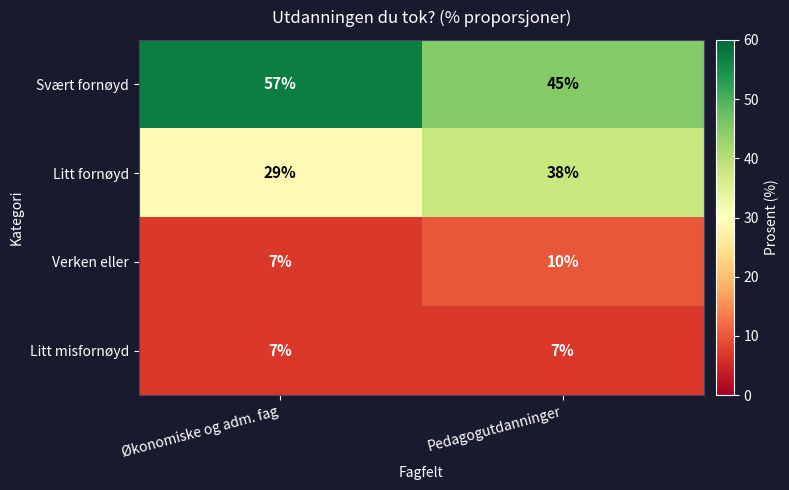

Reading right to left, extract all data points from this chart.

Svært fornøyd: 45	57
Litt fornøyd: 38	29
Verken eller: 10	7
Litt misfornøyd: 7	7